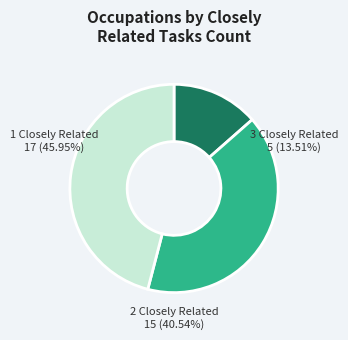

Is it true that 18 is 1% of the pie?

False